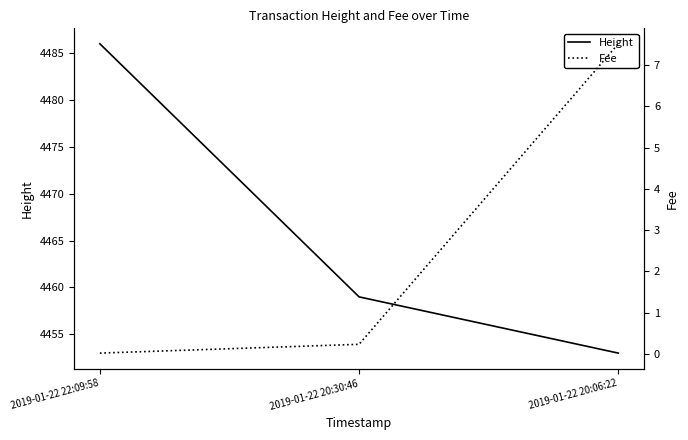

Reading right to left, what are all the values shown in this chart?

Height: 2019-01-22 20:06:22=4453.0	2019-01-22 20:30:46=4459.0	2019-01-22 22:09:58=4486.0
Fee: 2019-01-22 20:06:22=7.5	2019-01-22 20:30:46=0.2	2019-01-22 22:09:58=0.0